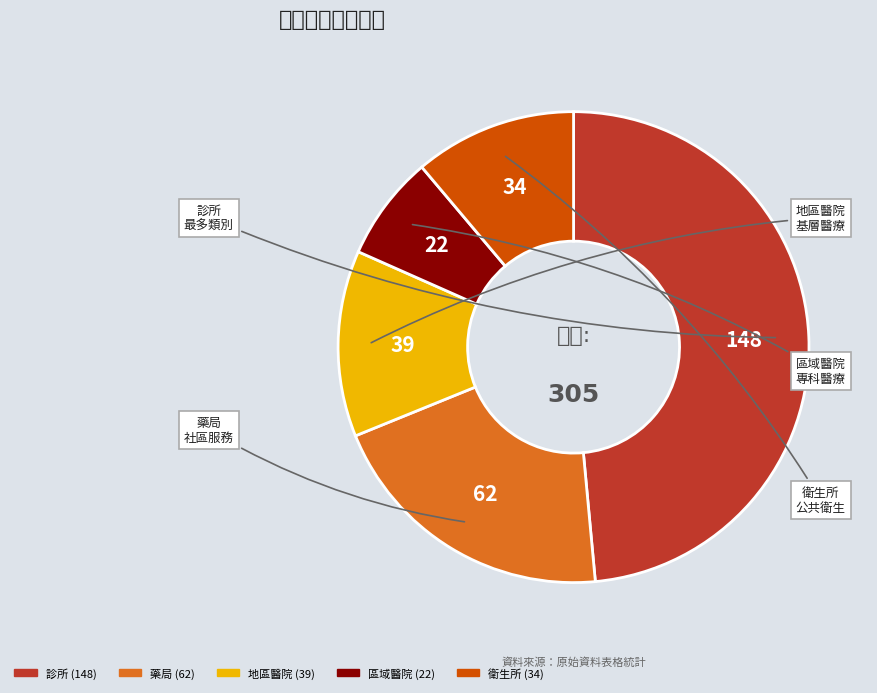

Which has a higher value, 區域醫院 or 藥局?

藥局